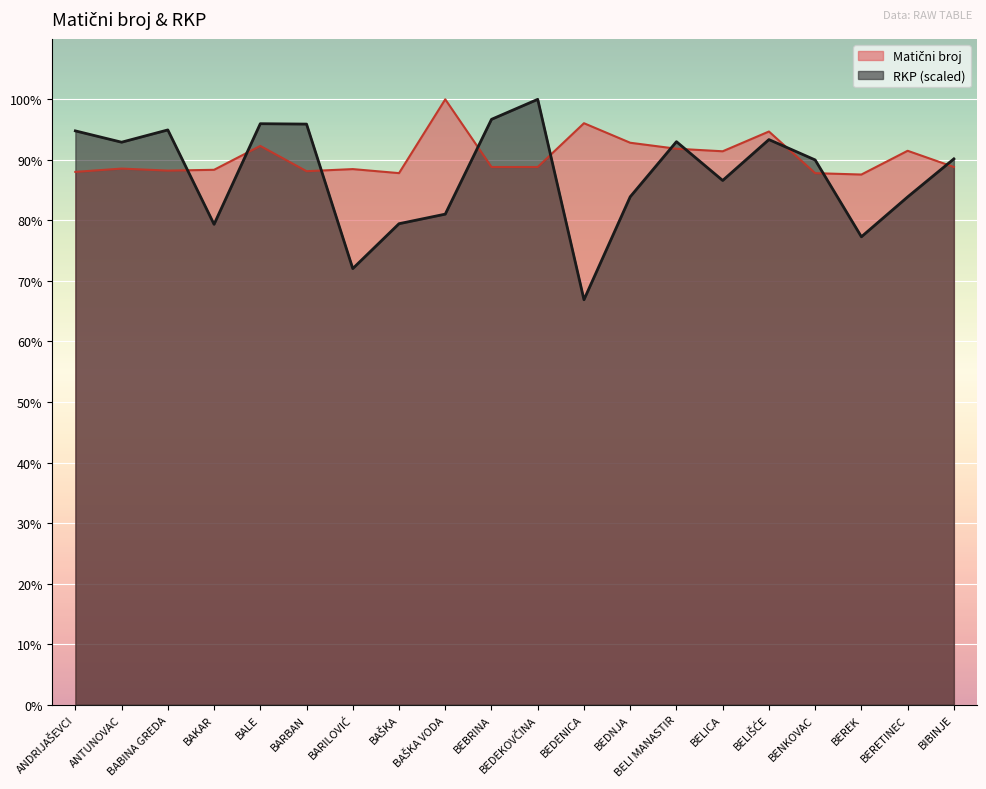

At BELI MANASTIR, list the series in order from smallest to largest.

Matični broj, RKP